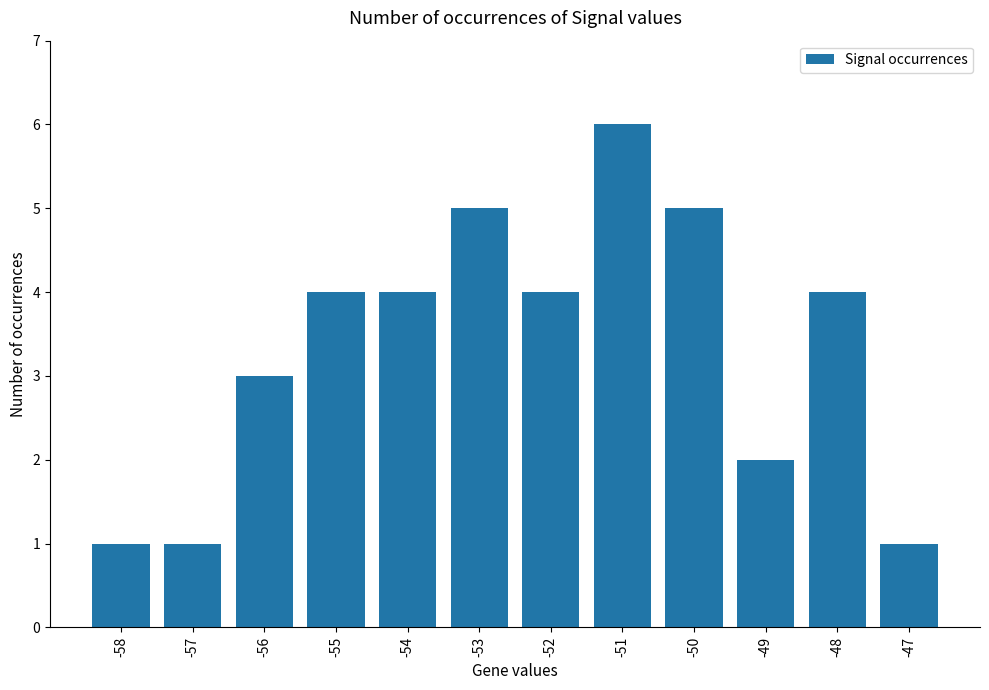

Which has a higher value, -56 or -58?

-56